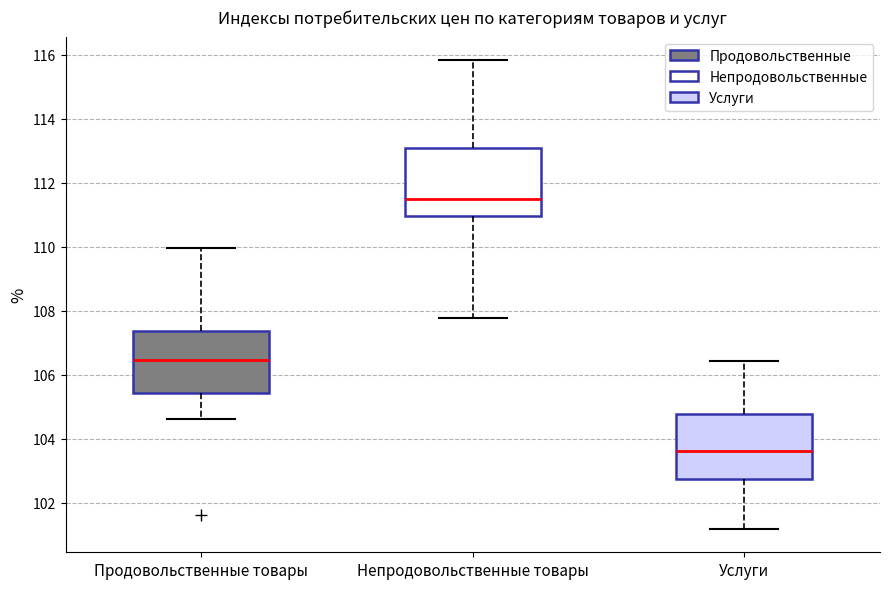

Reading left to right, read every box against the y-axis: the position of its median line, the range the box covers, and the ends of its whiskers. The values are not printed on the chart, so give them approximately, as read against the axis.

Продовольственные товары: median 106.4, box 105.4 to 107.4, whiskers 104.6 to 110.0
Непродовольственные товары: median 111.6, box 111.0 to 113.0, whiskers 107.8 to 115.8
Услуги: median 103.6, box 102.8 to 104.8, whiskers 101.2 to 106.4